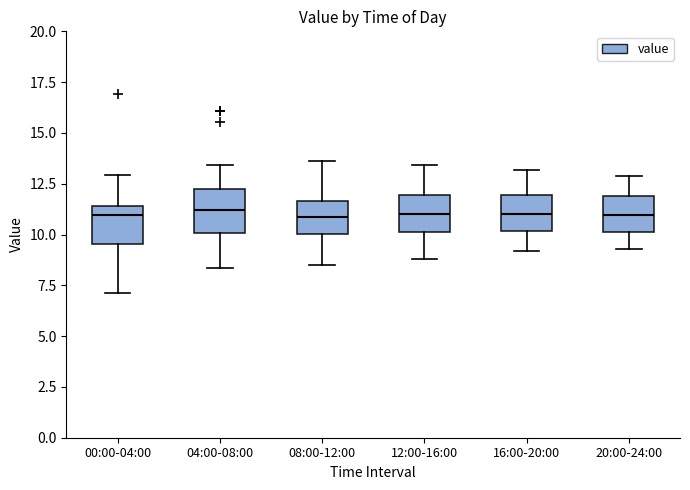

Where is the upper edge of the box for 08:00-12:00 on the y-axis? The values are not printed on the chart, so give them approximately, as read against the axis.

11.5